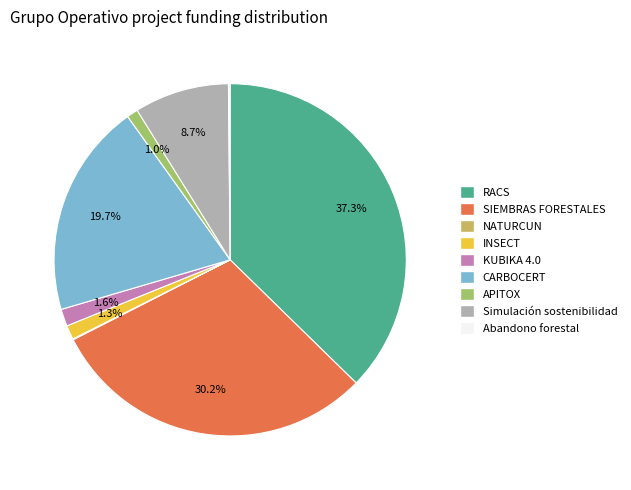

Is there any slice that represents more than half of the pie?

No